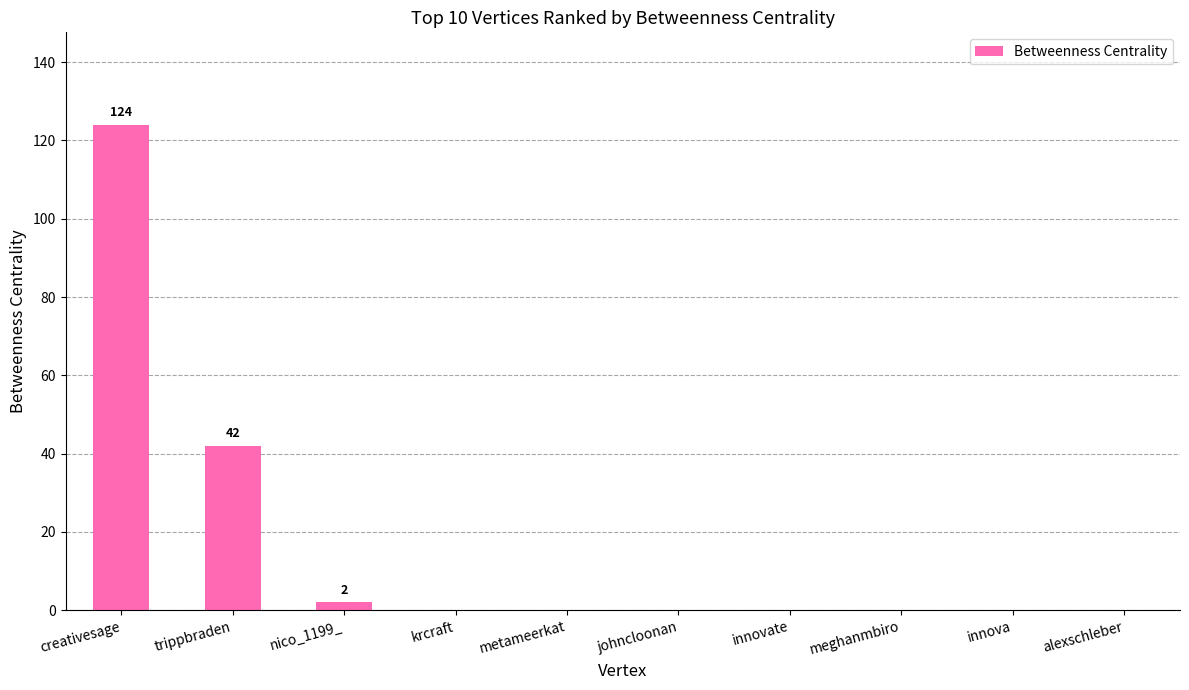

Are the bars horizontal?

No